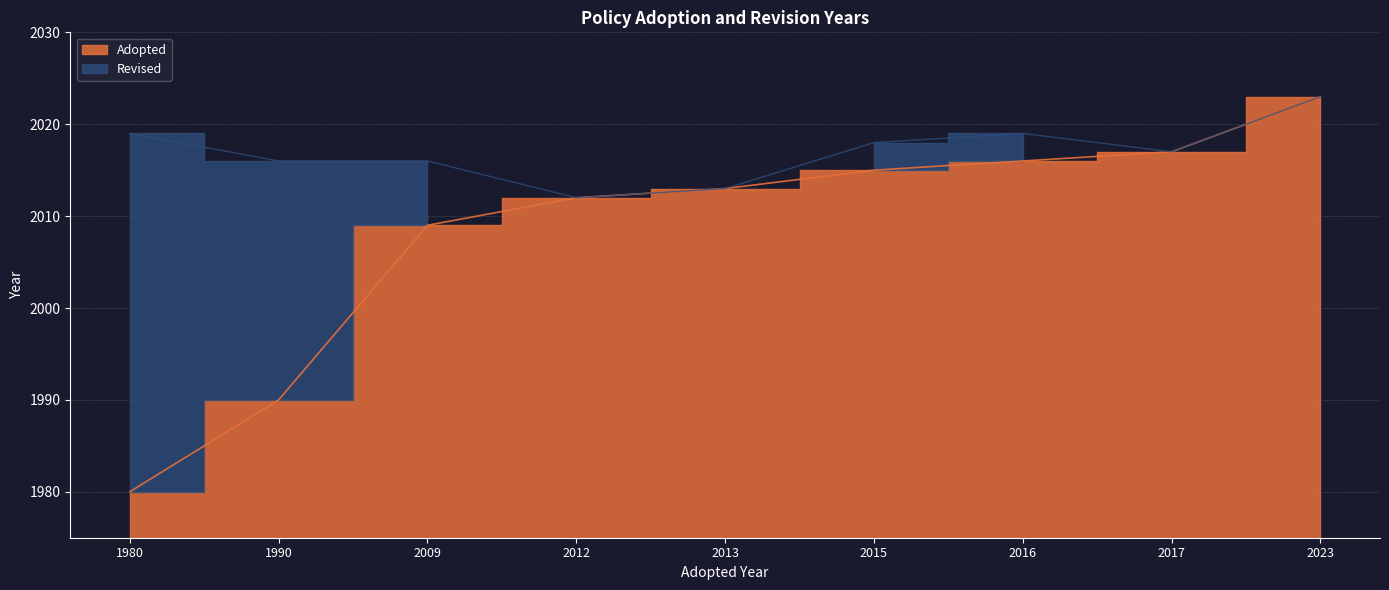

Is it true that the value at 2009 is 2009?

True